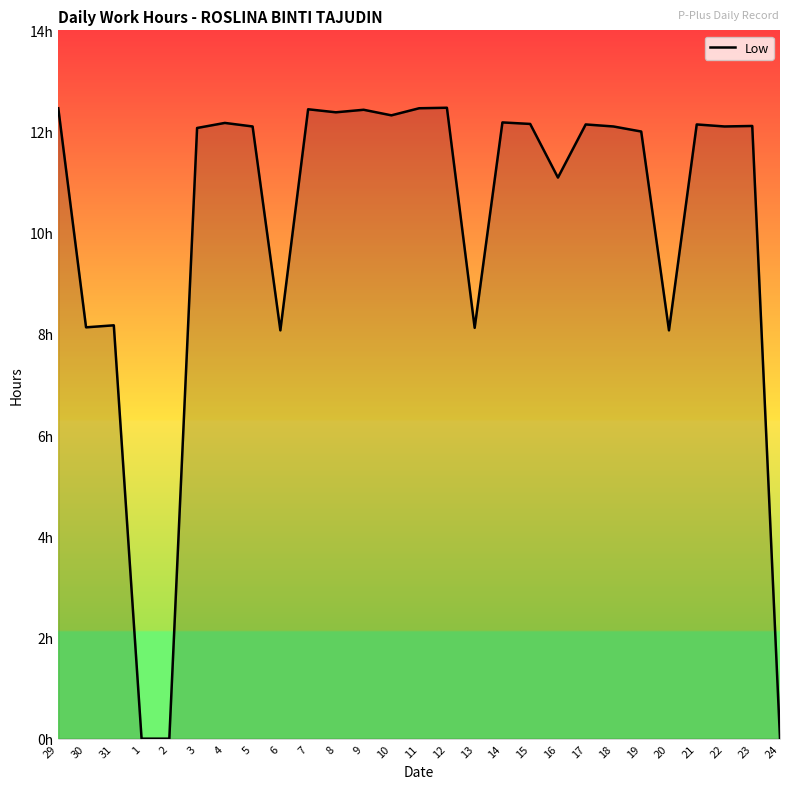

Does the chart display data point markers on the line(s)?

No